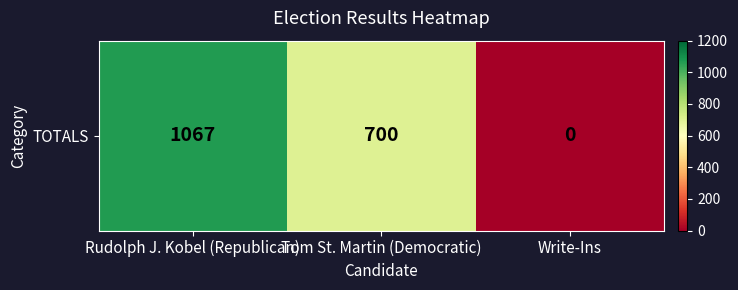

Between Tom St. Martin (Democratic) and Write-Ins, which is larger?

Tom St. Martin (Democratic)